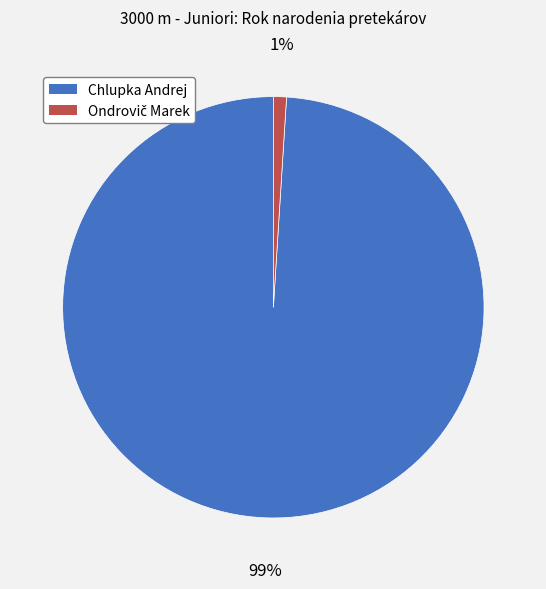

Does any single category account for the majority?

Yes